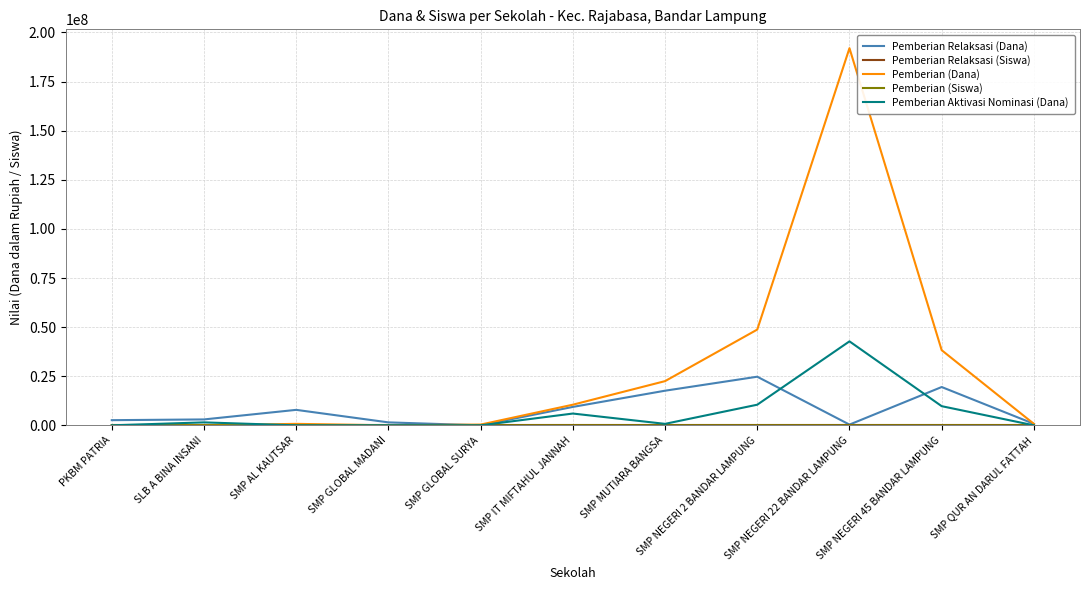

Which series has the largest total across all categories?

Pemberian (Dana)